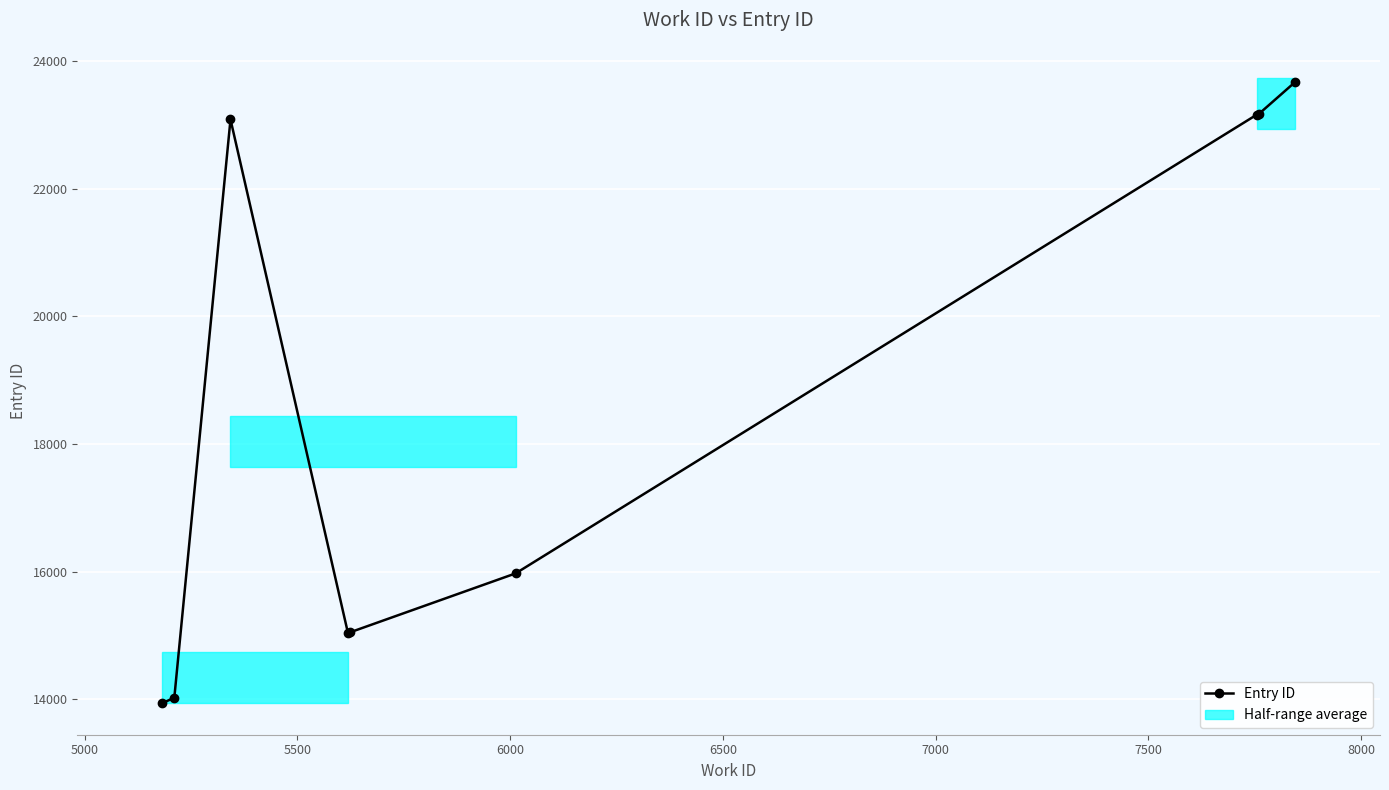

What is the value of the 9th point from the left?

23671